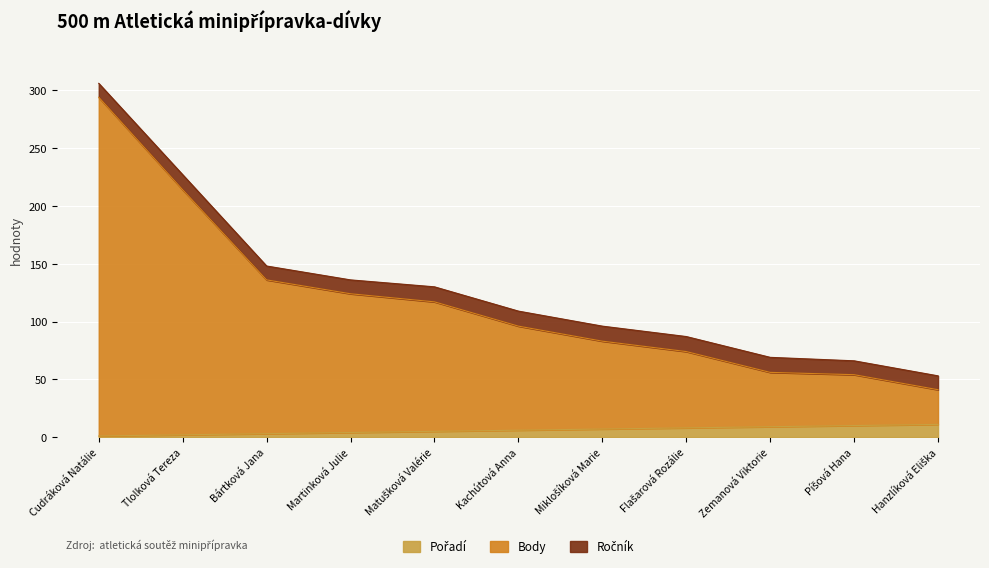

How many lines are shown in the chart?

3